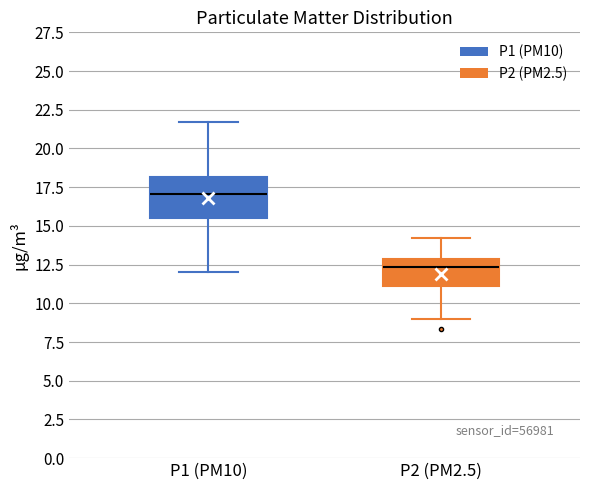

Where does the lower whisker of the box for P2 (PM2.5) end on the y-axis? The values are not printed on the chart, so give them approximately, as read against the axis.

9.0